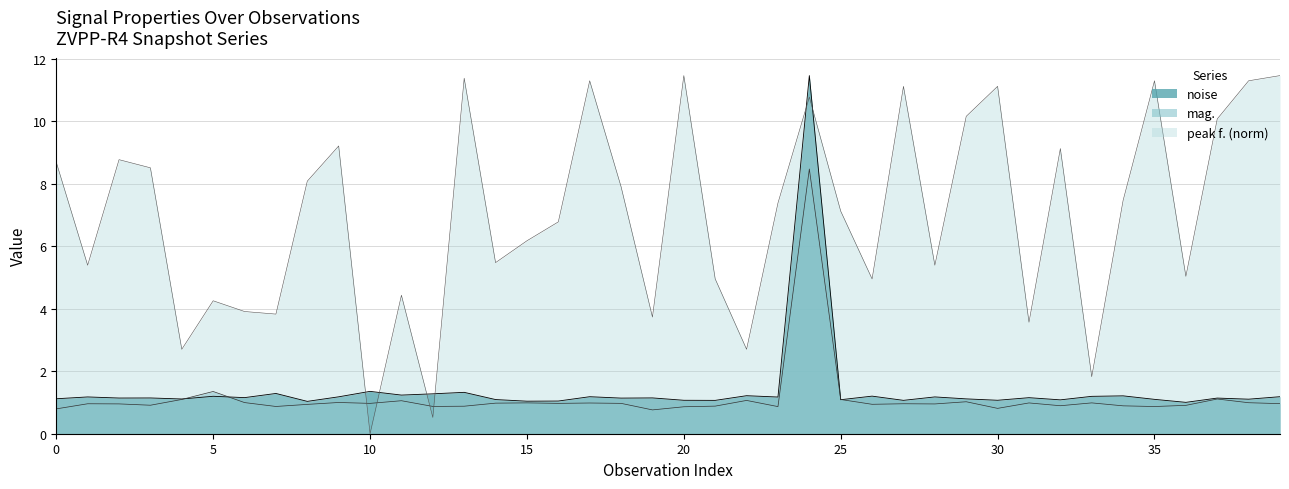

What is the maximum value shown in the chart?

11.5